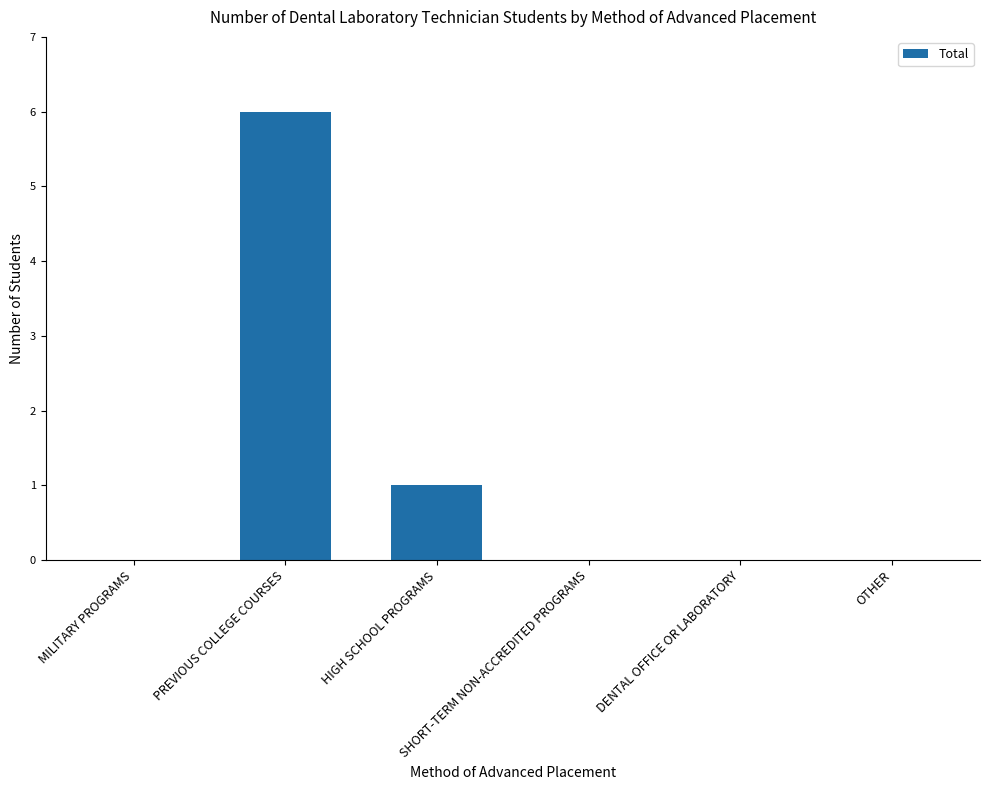

Which label corresponds to the largest value in the chart?

PREVIOUS COLLEGE COURSES